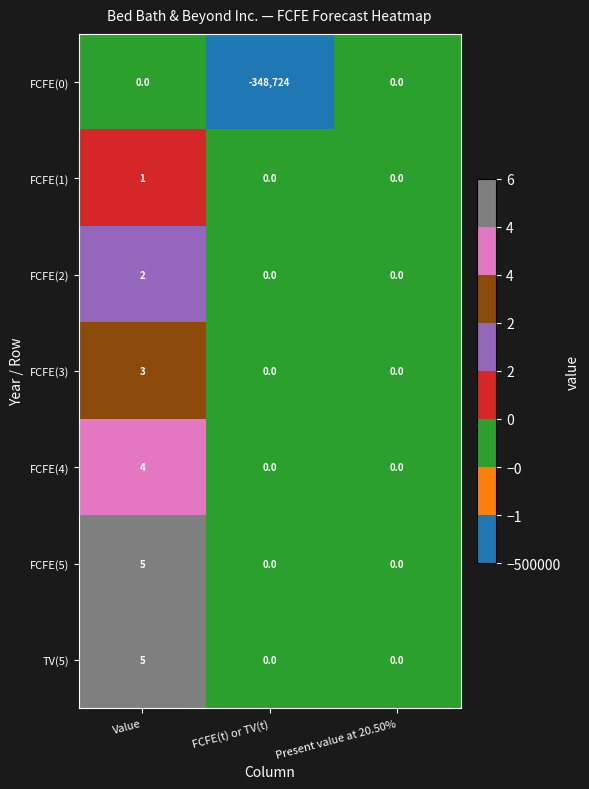

True or false: TV(5) has a value of 0 at FCFE(t) or TV(t).

True